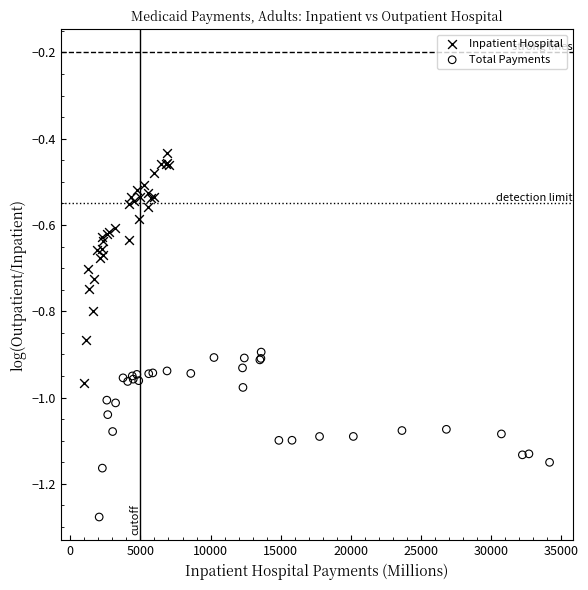

Which series contains the highest Y value?

Inpatient Hospital